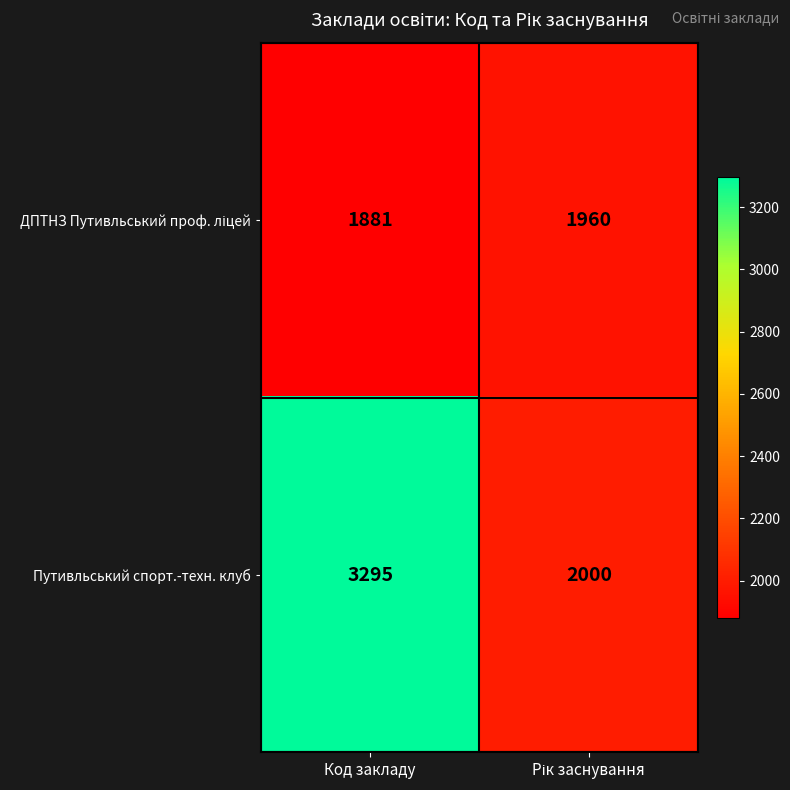

At which category is the sum across all series the highest?

Код закладу